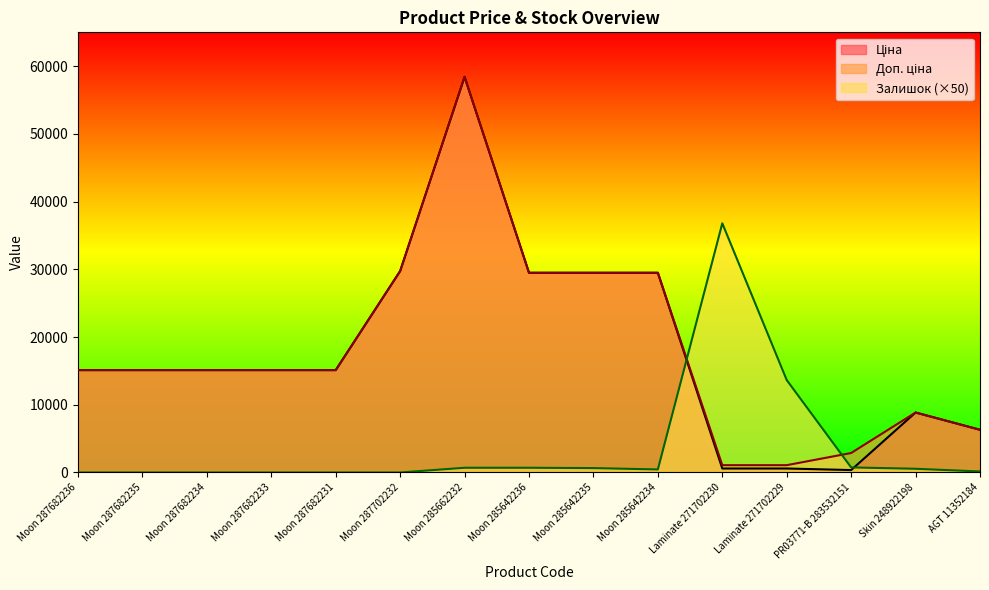

Where do Залишок and Доп. ціна first cross each other?

Moon 285642234 and Laminate 271702230